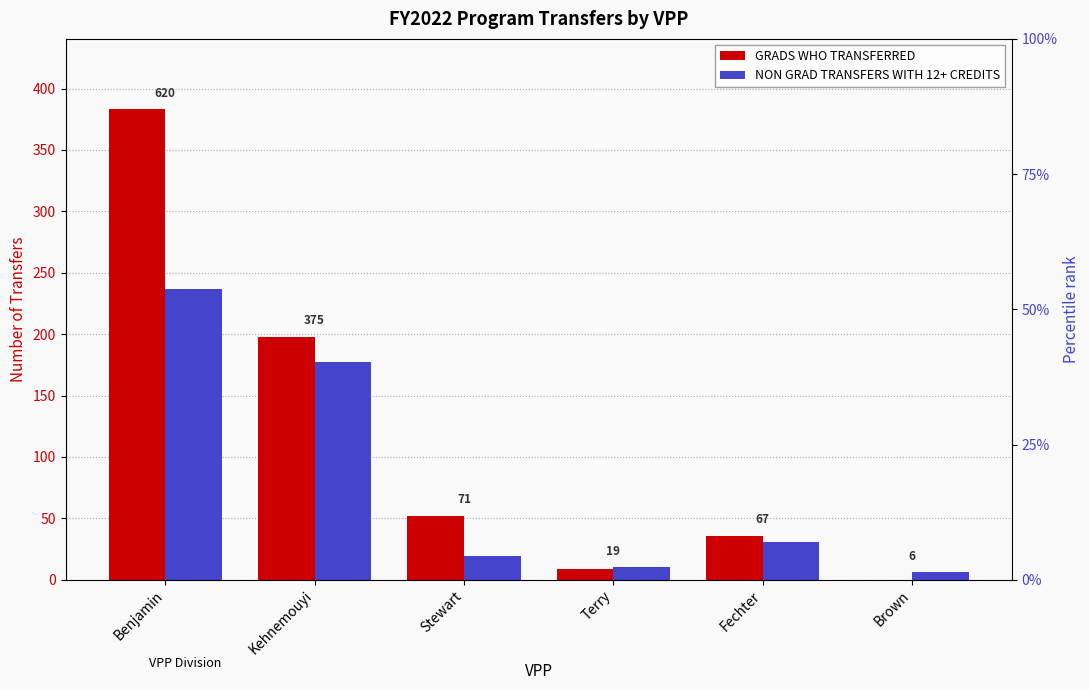

How many data points in GRADS WHO TRANSFERRED are less than 52?

3